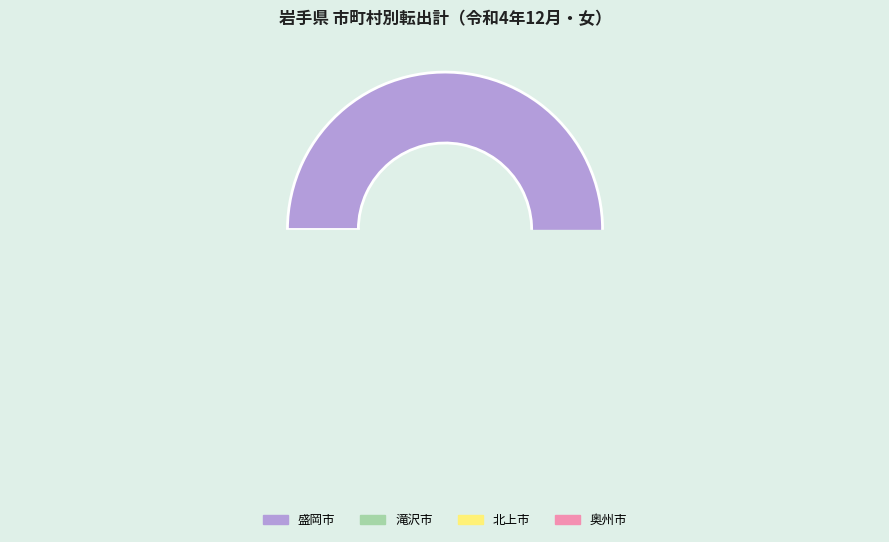

What percentage is NOT represented by 北上市?

90.7%